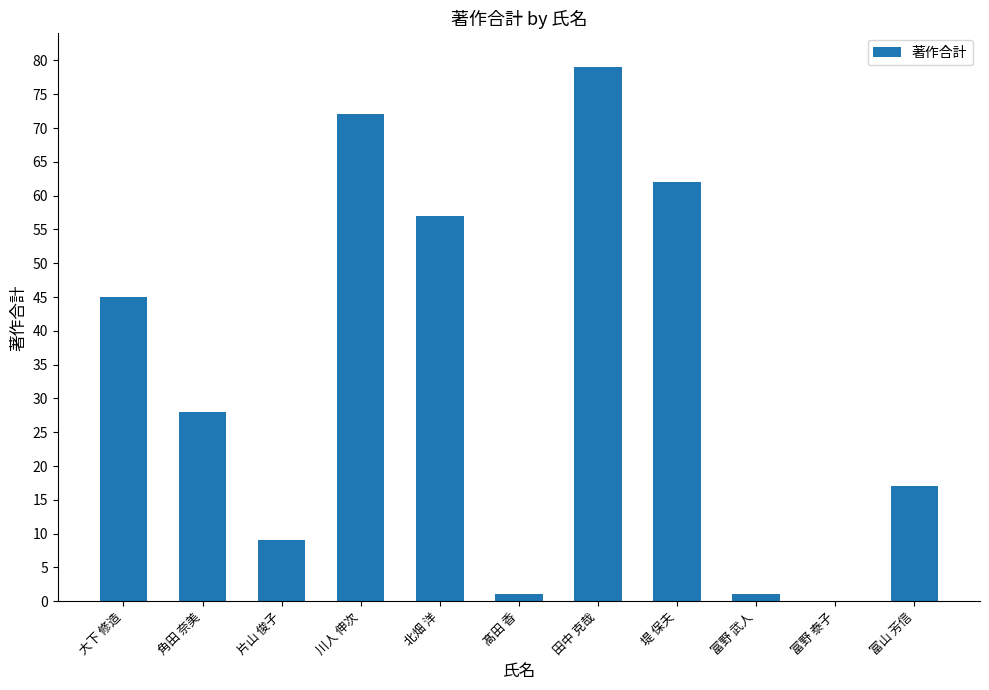

What is the ratio of the value at 北畑 洋 to the value at 川人 伸次?

0.8